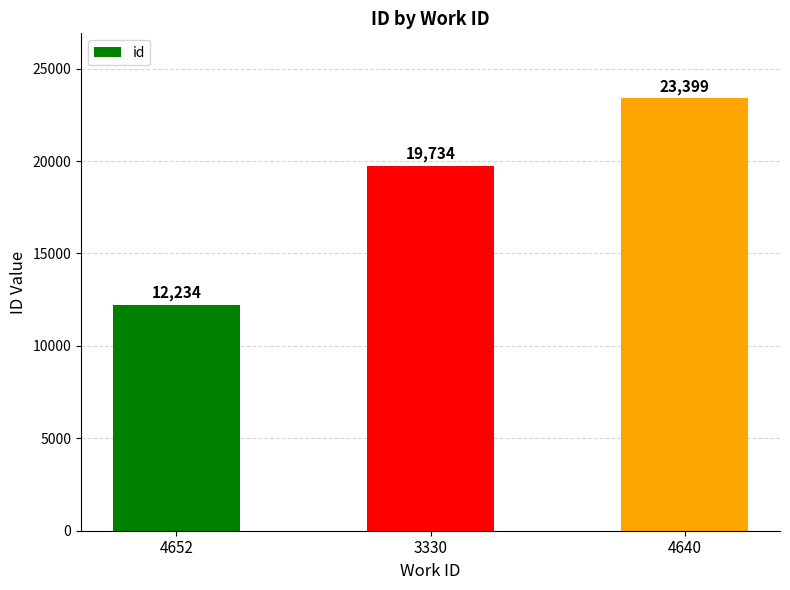

What is the average value?

18456